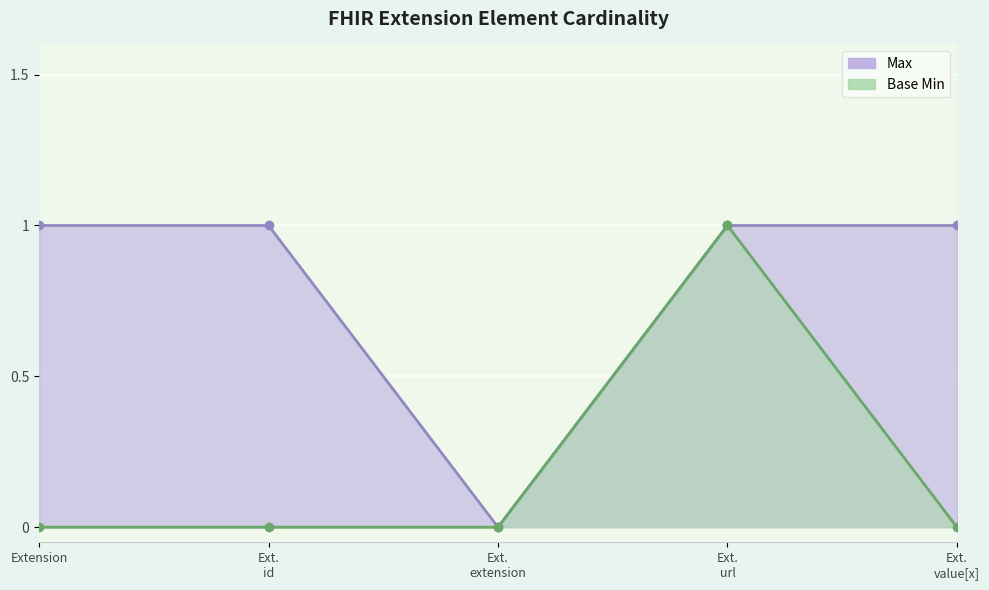

What is the sum of all Base Min values?

1